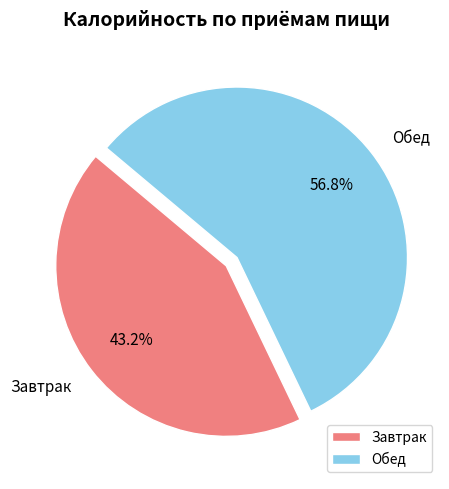

The Обед slice represents 57% of the pie. True or false?

True